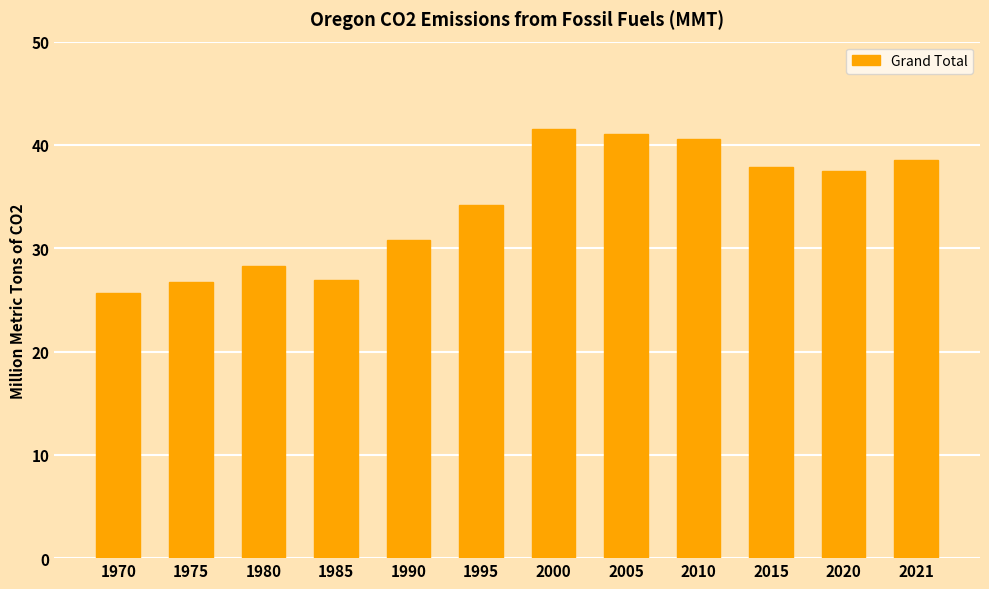

Are the bars grouped side by side (vs. stacked)?

No